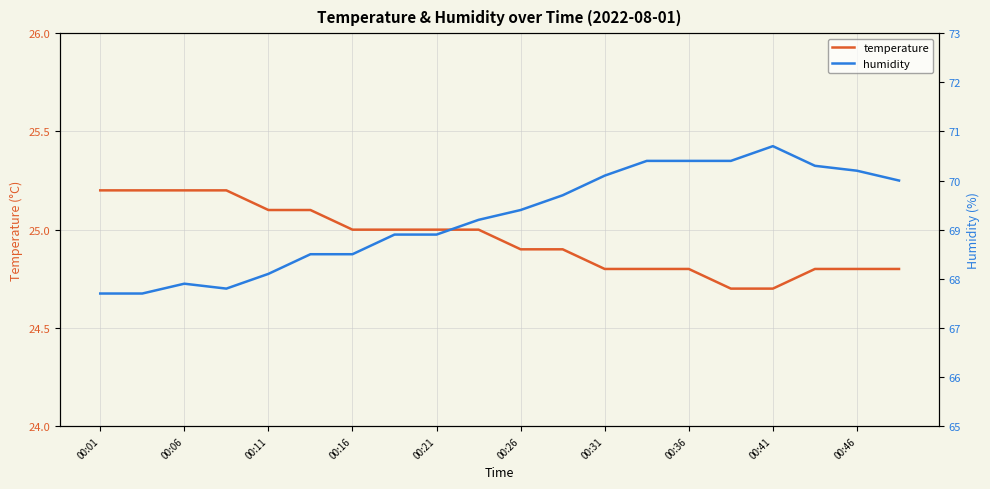

What is the value of the humidity point at the 17th from the left?

70.7